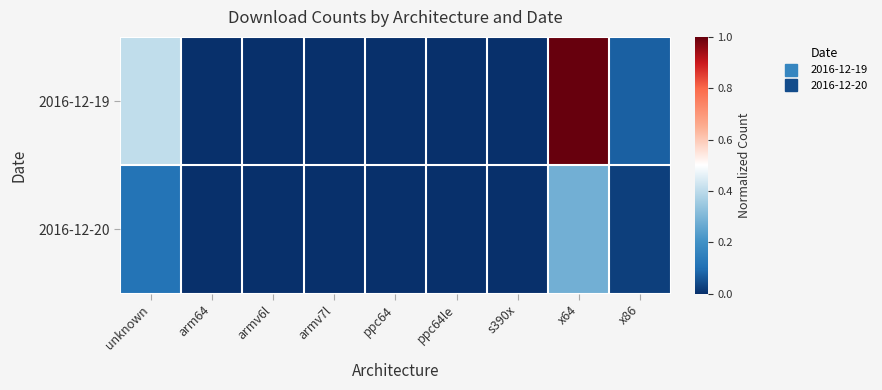

Which label corresponds to the smallest value in the chart?

ppc64